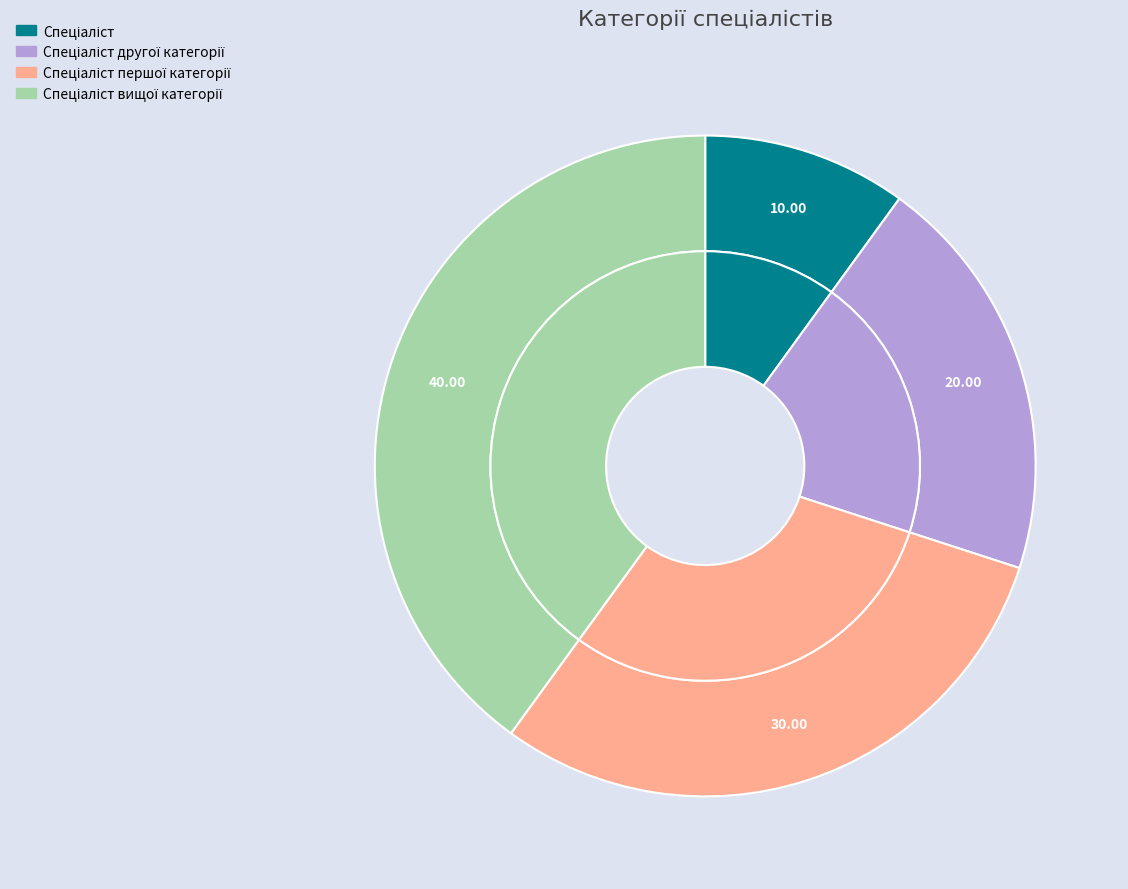

True or false: Спеціаліст вищої категорії accounts for 40% of the total.

True